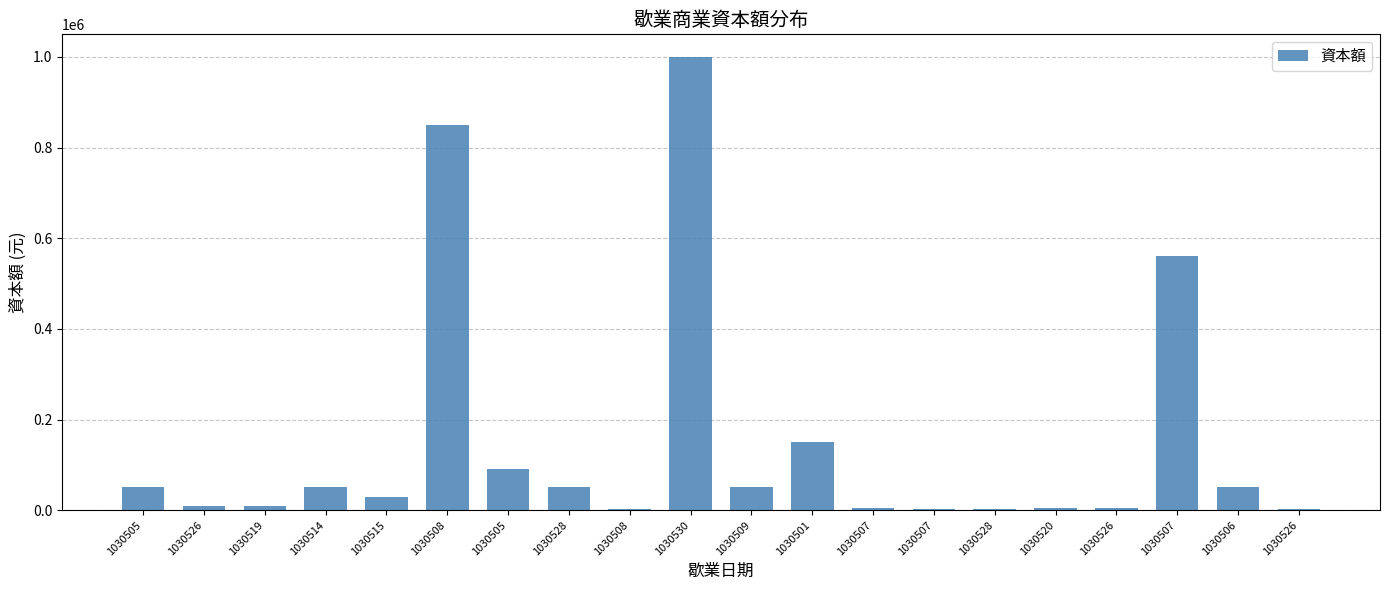

How many series are shown in this chart?

1